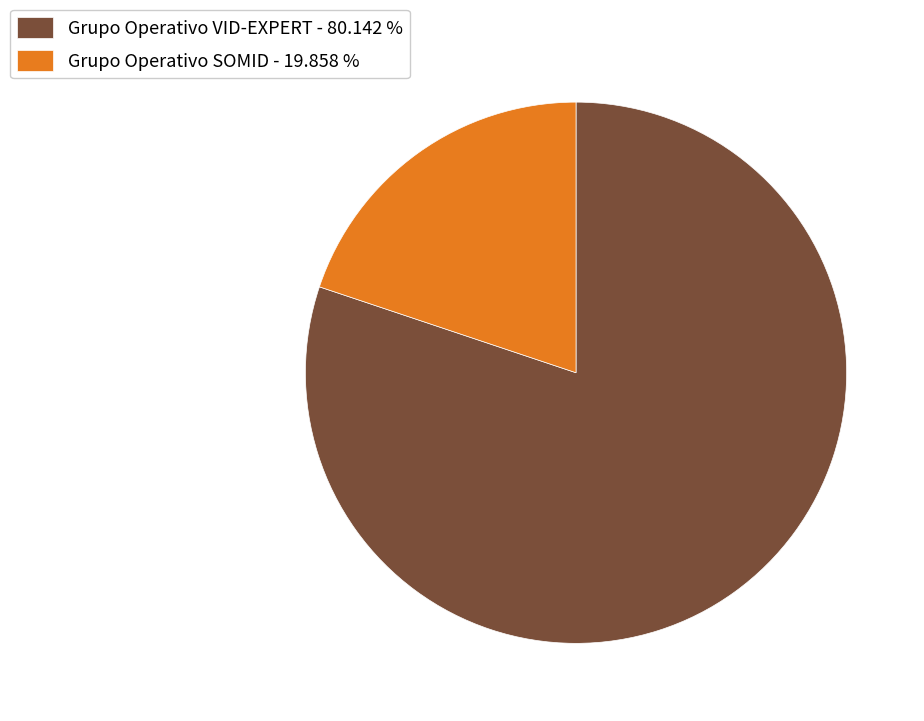

Combined, do Grupo Operativo VID-EXPERT - 80.142 % and Grupo Operativo SOMID - 19.858 % account for over 50%?

Yes